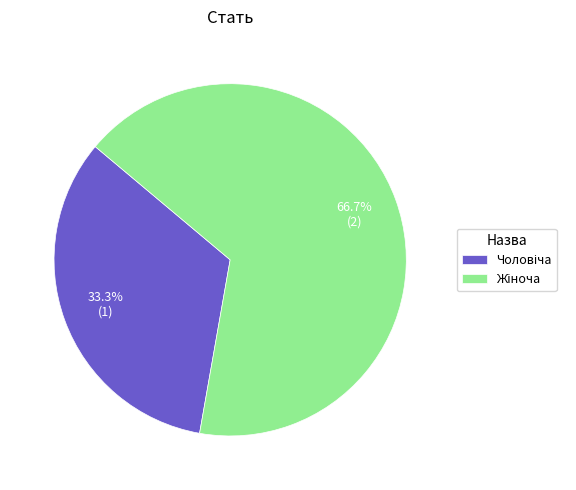

Is there any slice that represents more than half of the pie?

Yes